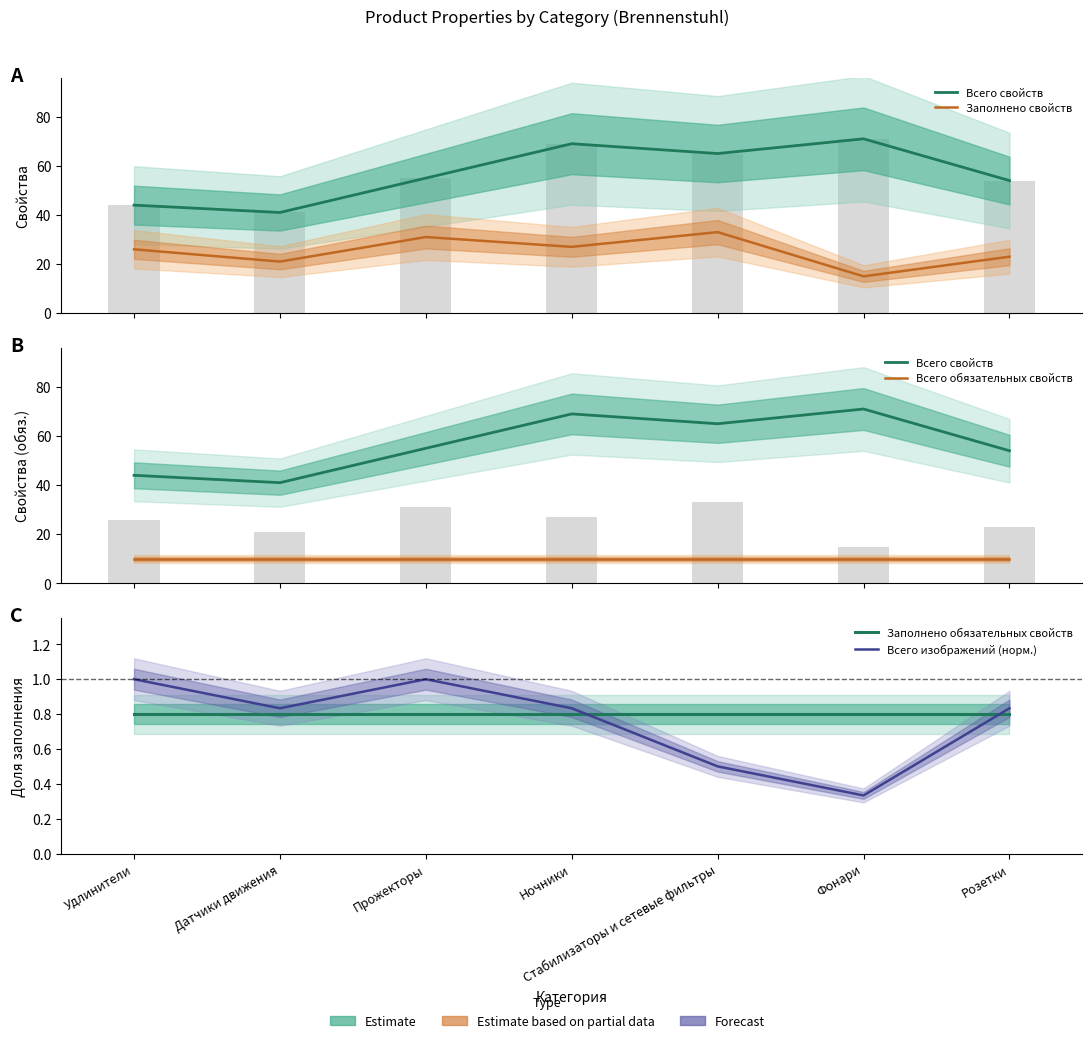

Reading left to right, extract all data points from this chart.

Всего свойств: Удлинители=44.0	Датчики движения=41.0	Прожекторы=55.0	Ночники=69.0	Стабилизаторы и сетевые фильтры=65.0	Фонари=71.0	Розетки=54.0
Заполнено свойств: Удлинители=26.0	Датчики движения=21.0	Прожекторы=31.0	Ночники=27.0	Стабилизаторы и сетевые фильтры=33.0	Фонари=15.0	Розетки=23.0
Всего обязательных свойств: Удлинители=10.0	Датчики движения=10.0	Прожекторы=10.0	Ночники=10.0	Стабилизаторы и сетевые фильтры=10.0	Фонари=10.0	Розетки=10.0
Заполнено обязательных свойств: Удлинители=0.8	Датчики движения=0.8	Прожекторы=0.8	Ночники=0.8	Стабилизаторы и сетевые фильтры=0.8	Фонари=0.8	Розетки=0.8
Всего изображений (норм.): Удлинители=1.0	Датчики движения=0.8	Прожекторы=1.0	Ночники=0.8	Стабилизаторы и сетевые фильтры=0.5	Фонари=0.3	Розетки=0.8